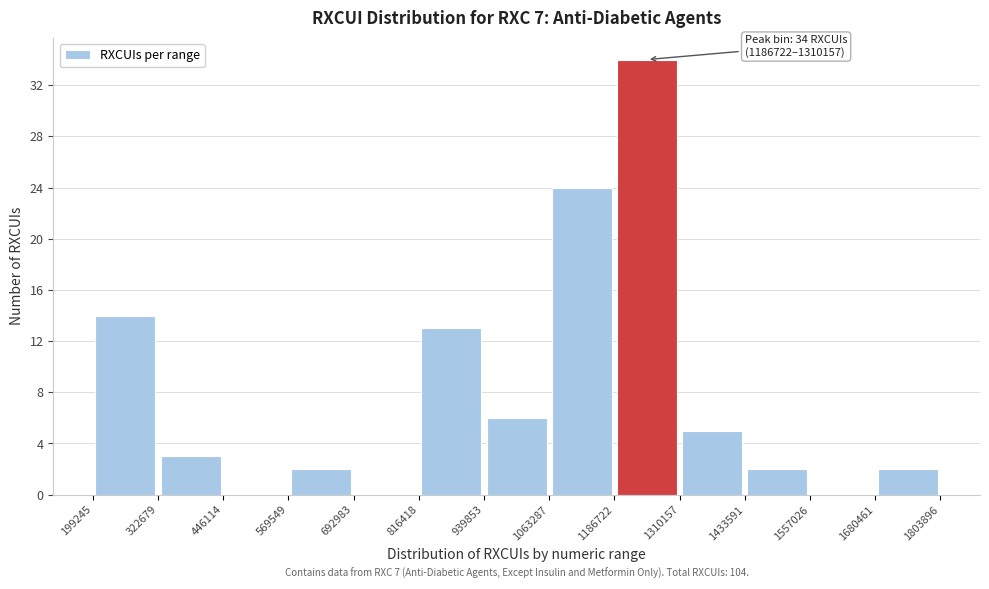

Which range on the x-axis has the tallest bar?

1186722 to 1310157